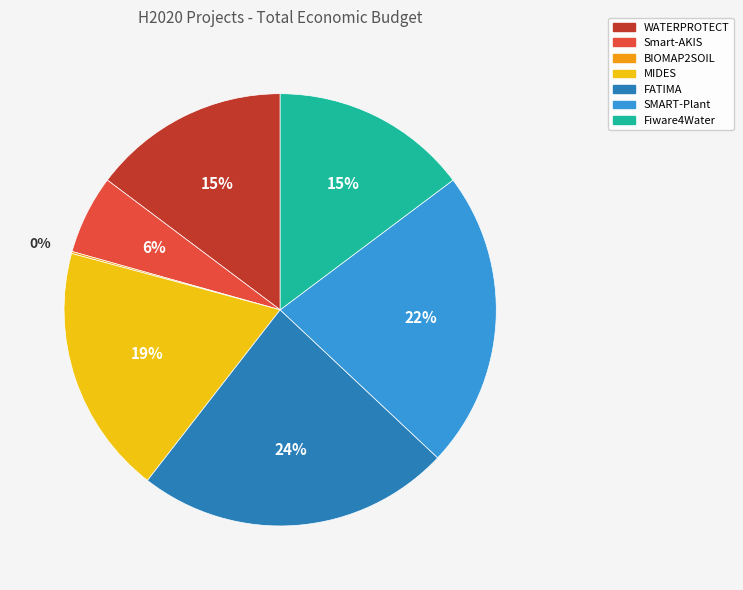

To the nearest percent, what is the average slice percentage?

14%